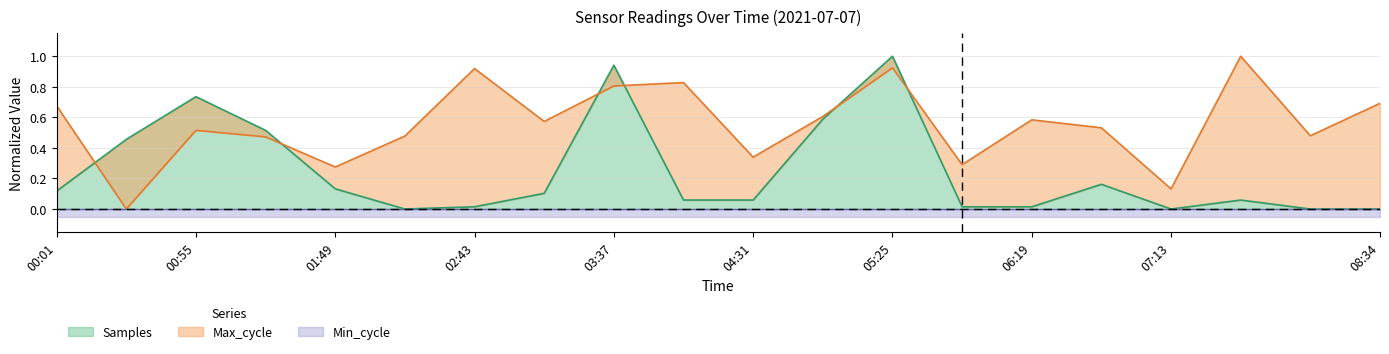

Where is Samples nearest to the value 0?

00:28